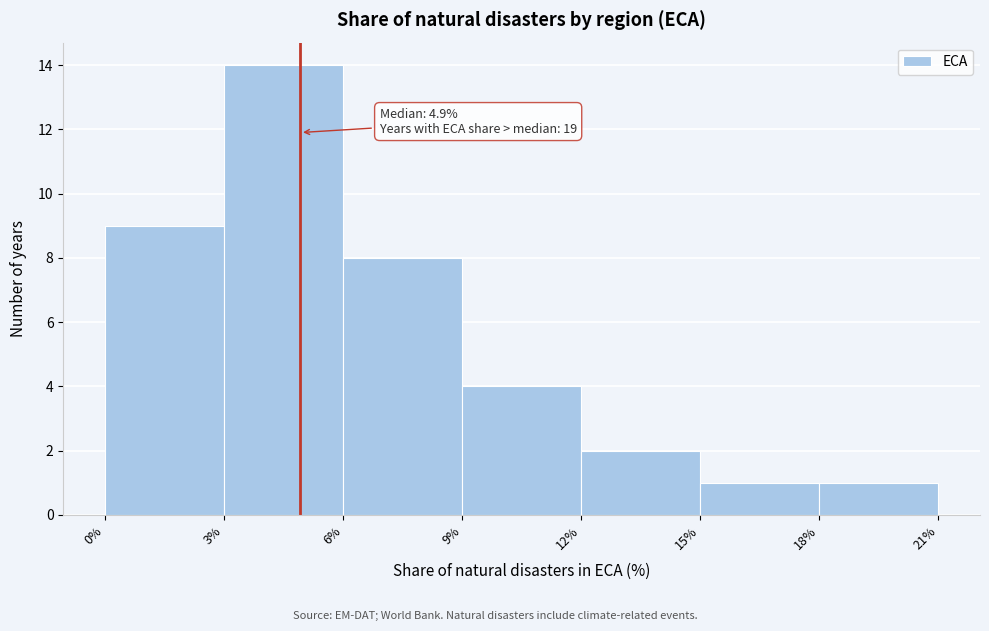

Which range on the x-axis has the tallest bar?

3% to 6%